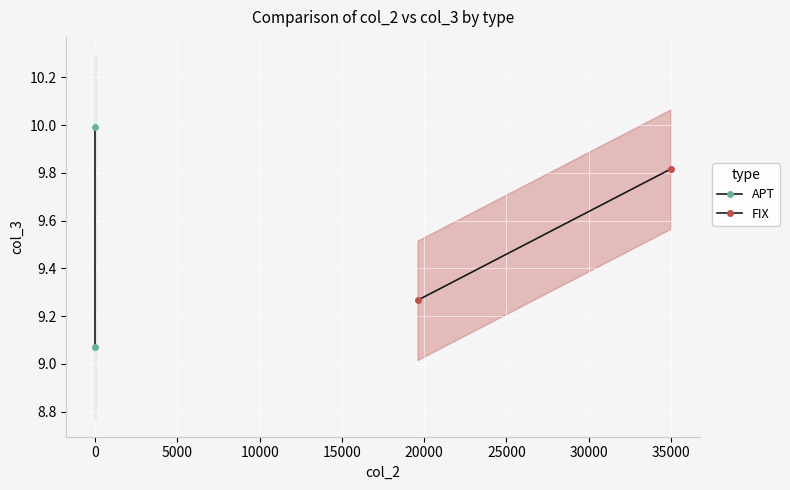

Rank the series at −5000 from lowest to highest value.

FIX, APT